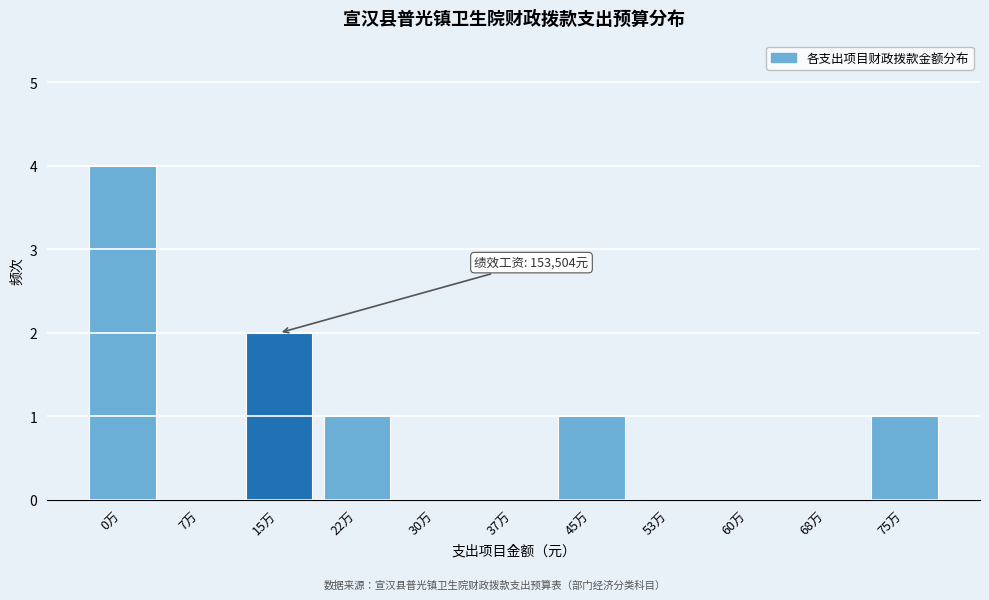

Reading left to right, extract all data points from this chart.

0万=4	7万=0	15万=2	22万=1	30万=0	37万=0	45万=1	53万=0	60万=0	68万=0	75万=1